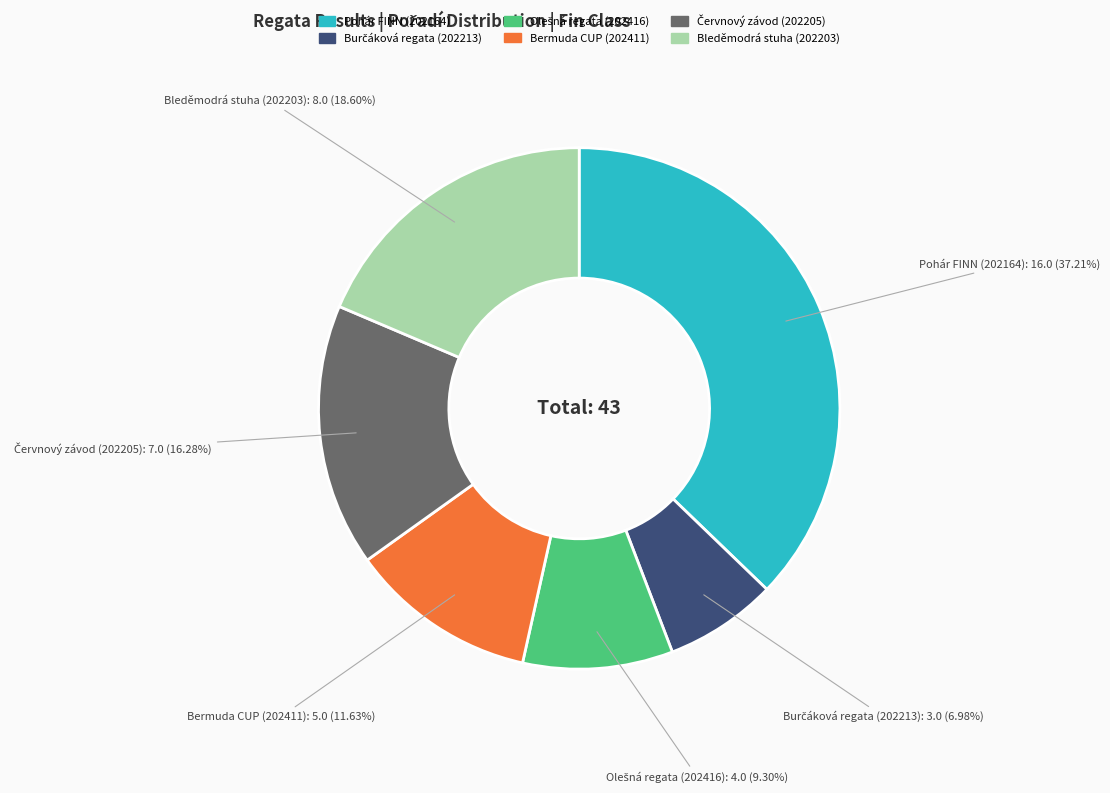

Which slice is the largest?

Pohár FINN (202164)